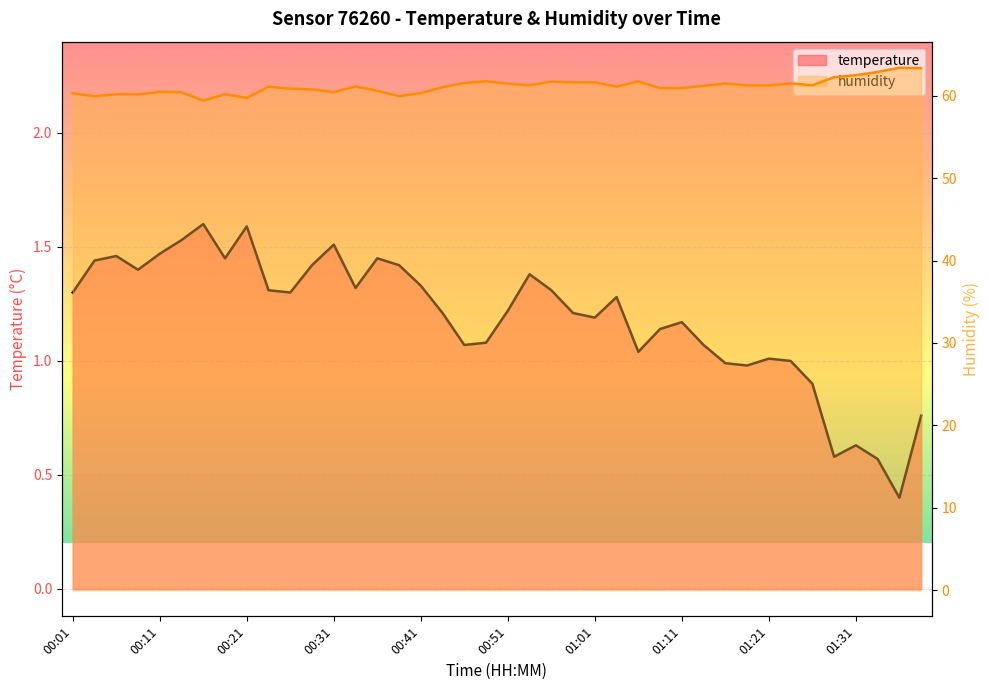

What is the total value across all series at 01:23?

62.5